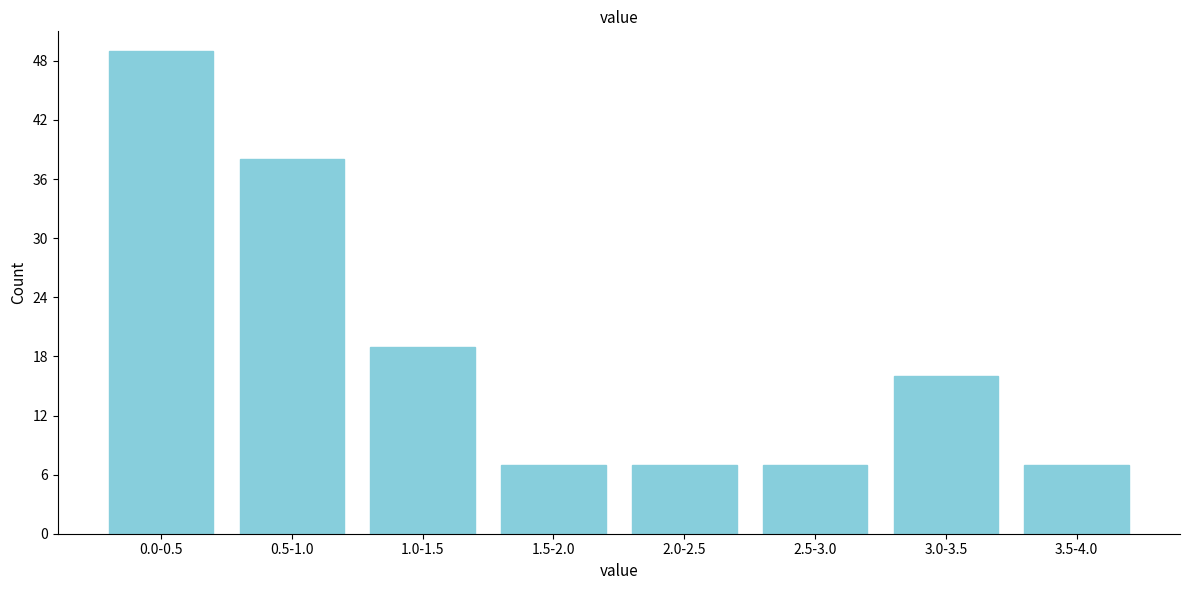

Reading left to right, what are all the values shown in this chart?

49	38	19	7	7	7	16	7